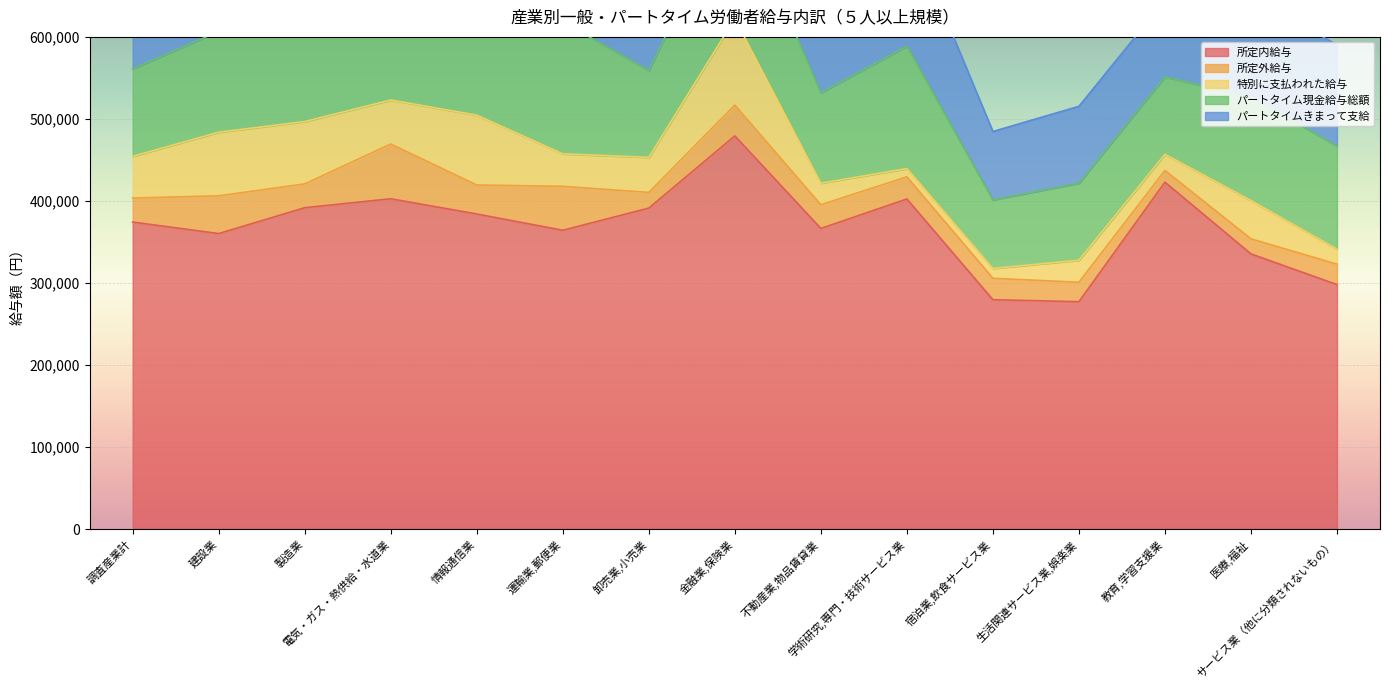

What are all the series names shown in the legend?

所定内給与, 所定外給与, 特別に支払われた給与, パートタイム現金給与総額, パートタイムきまって支給